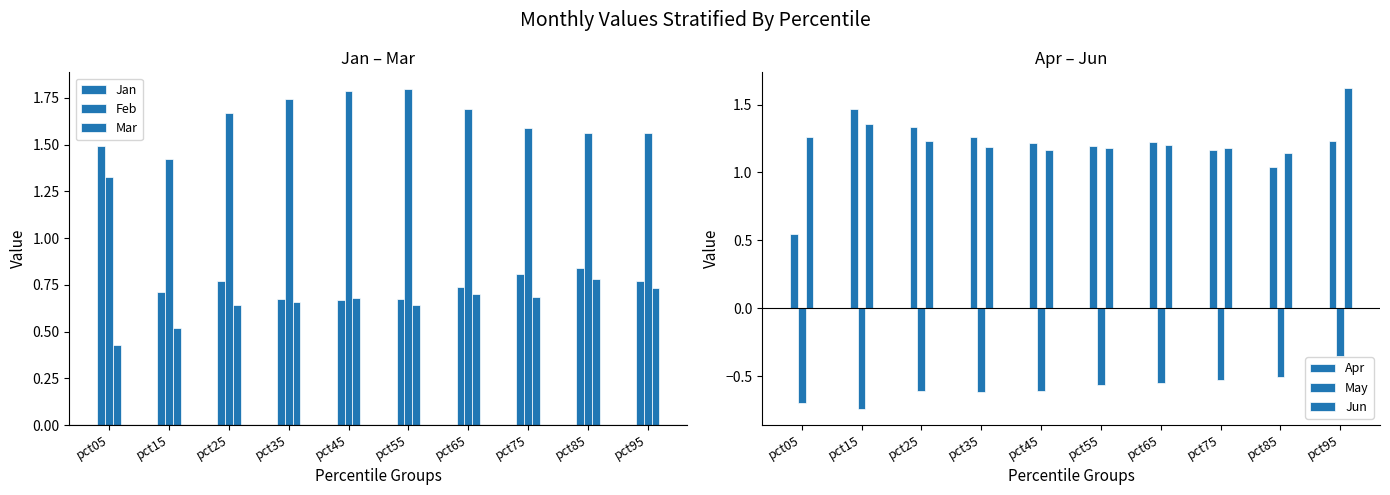

What is the total value across all series at pct85?

4.9